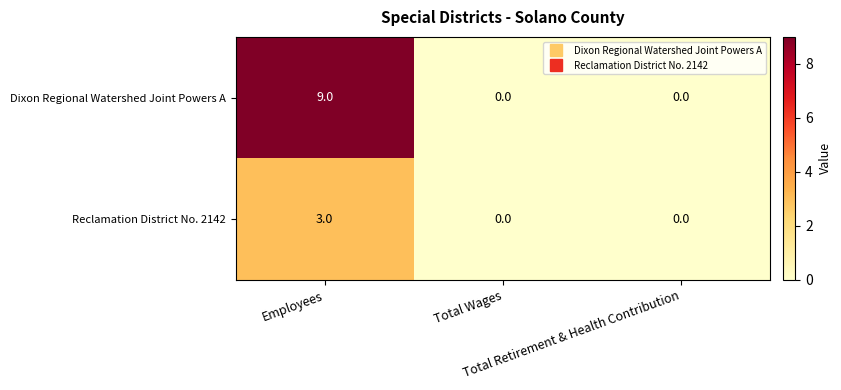

How many data points in Reclamation District No. 2142 are above 0?

1